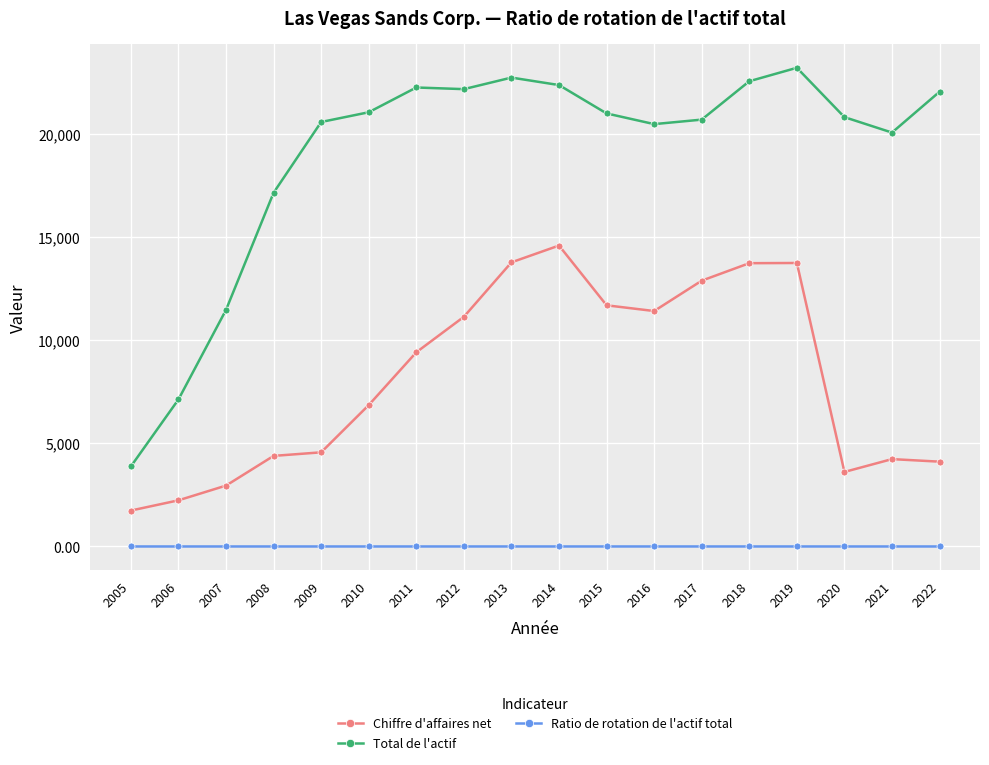

What is the maximum value for Total de l'actif?

23199.0